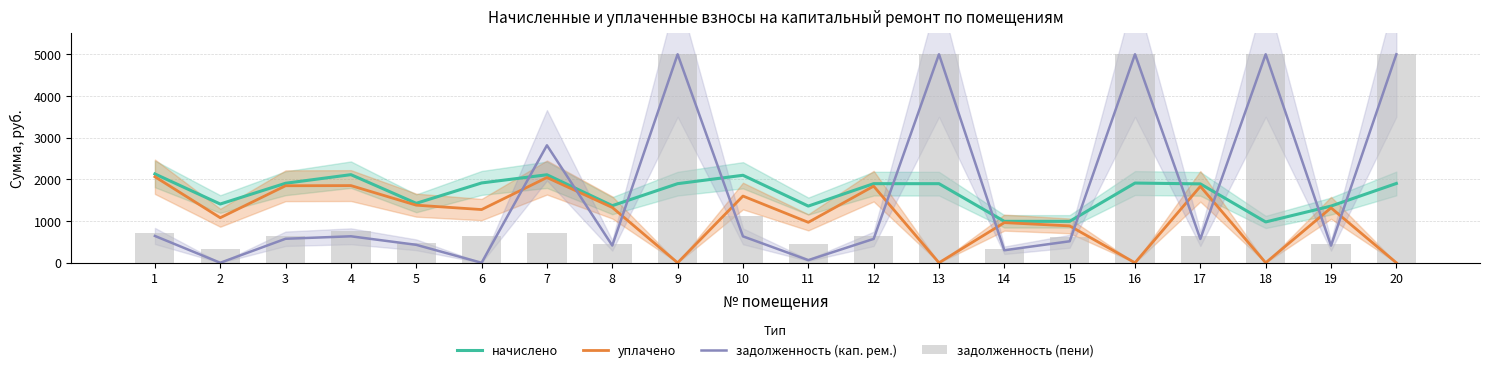

Rank the series at 9 from lowest to highest value.

уплачено, начислено, задолженность (кап. рем.), задолженность (пени)